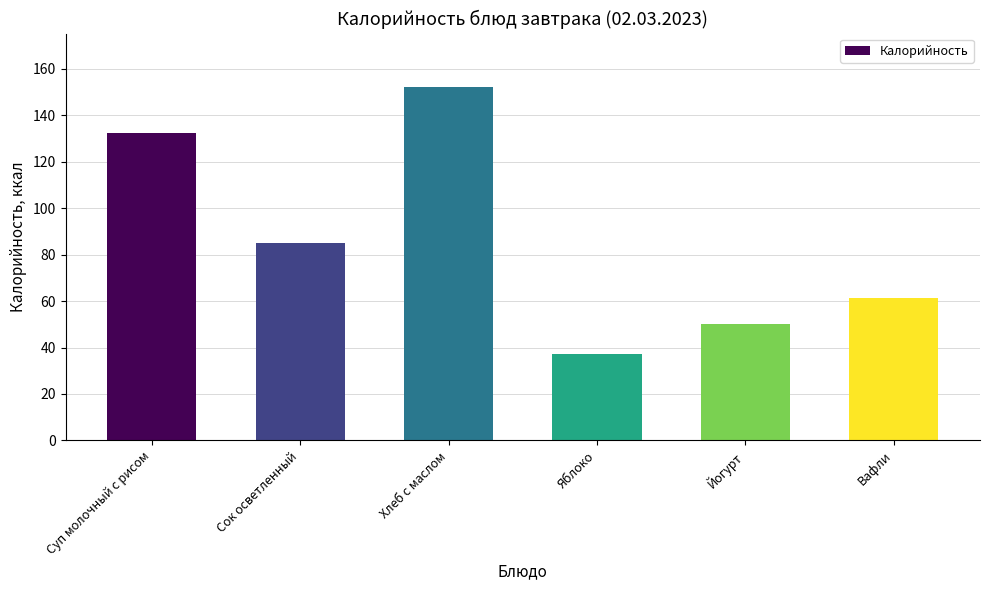

Where is the data nearest to the value 94?

Сок осветленный